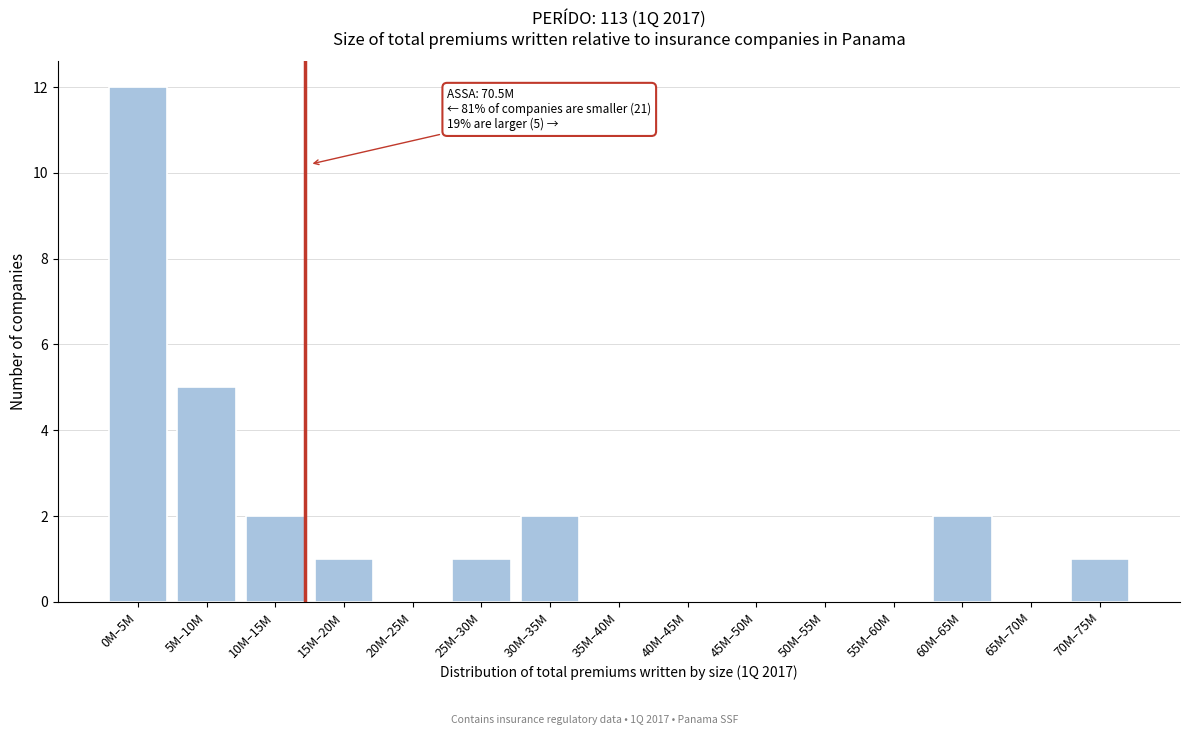

Reading left to right, list all the values displayed in this chart.

0M–5M=12	5M–10M=5	10M–15M=2	15M–20M=1	20M–25M=0	25M–30M=1	30M–35M=2	35M–40M=0	40M–45M=0	45M–50M=0	50M–55M=0	55M–60M=0	60M–65M=2	65M–70M=0	70M–75M=1